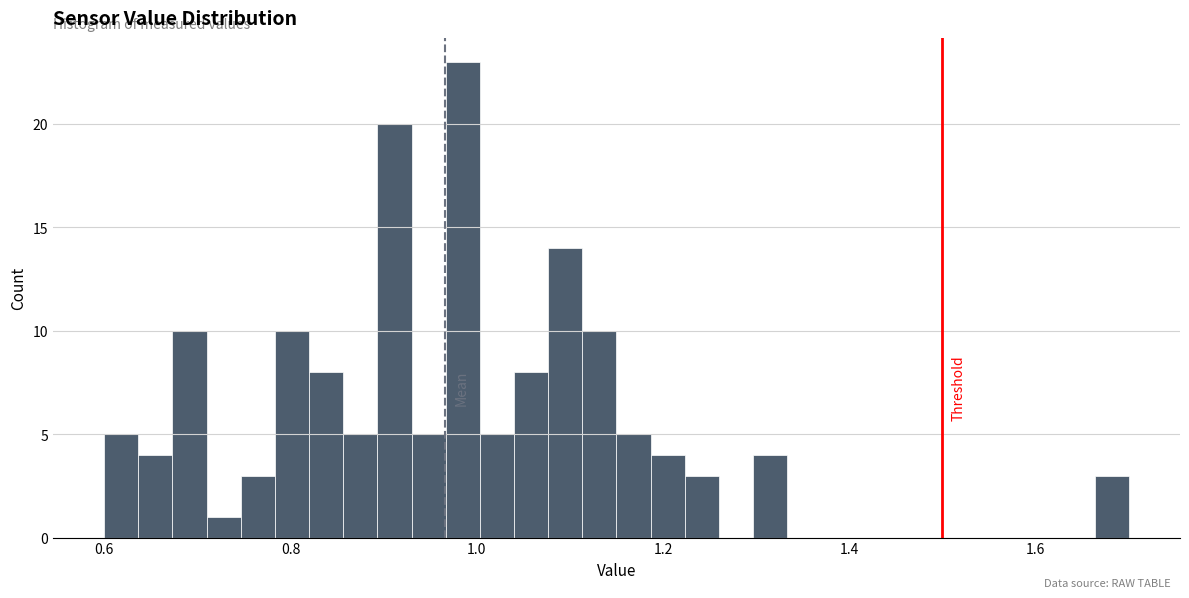

Read against the x-axis, roughly where is the centre of the tallest bar?

0.98